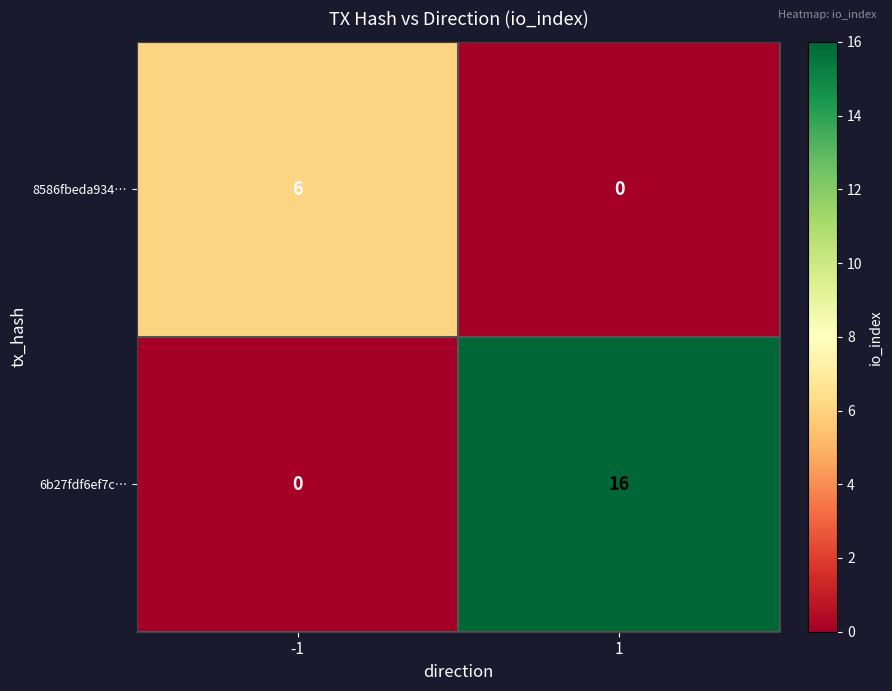

Between -1 and 1, which series saw the biggest shift?

6b27fdf6ef7c…